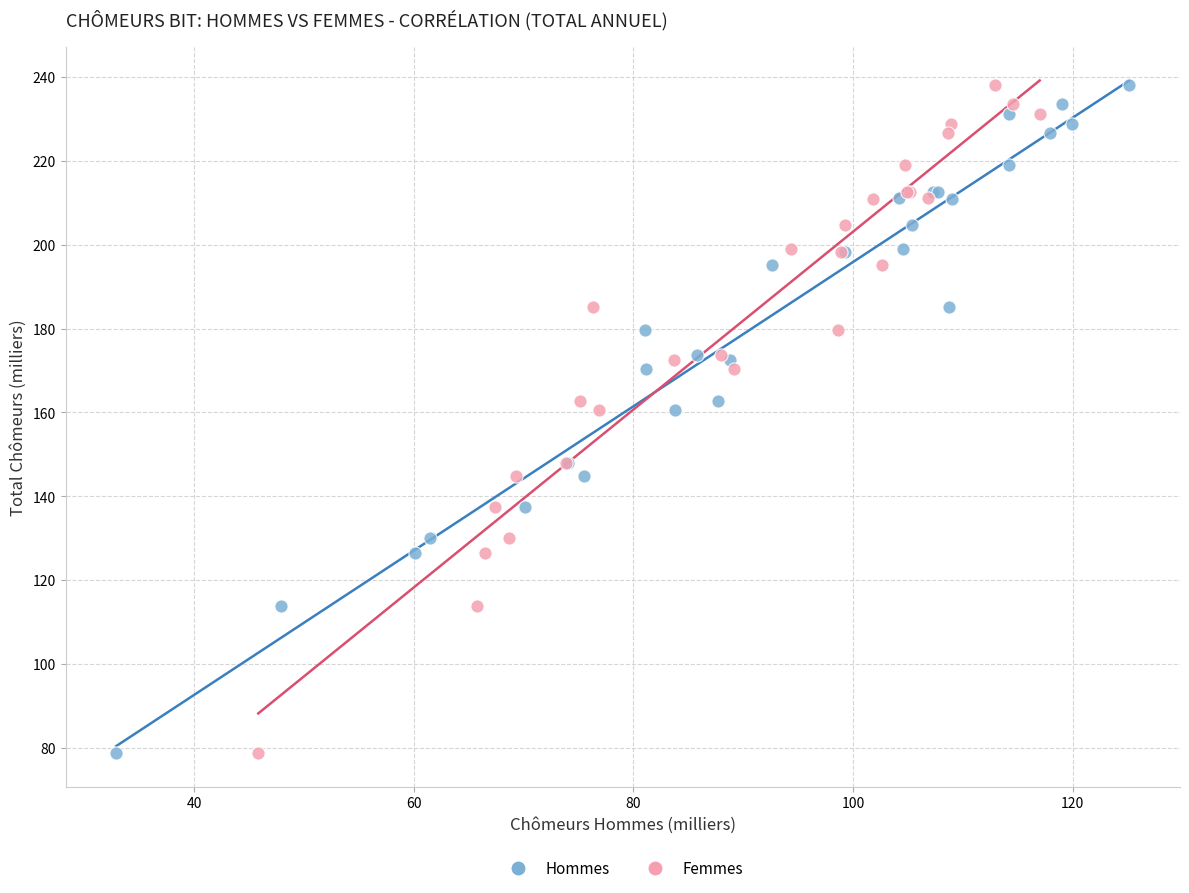

What are all the series names shown in the legend?

Hommes, Femmes